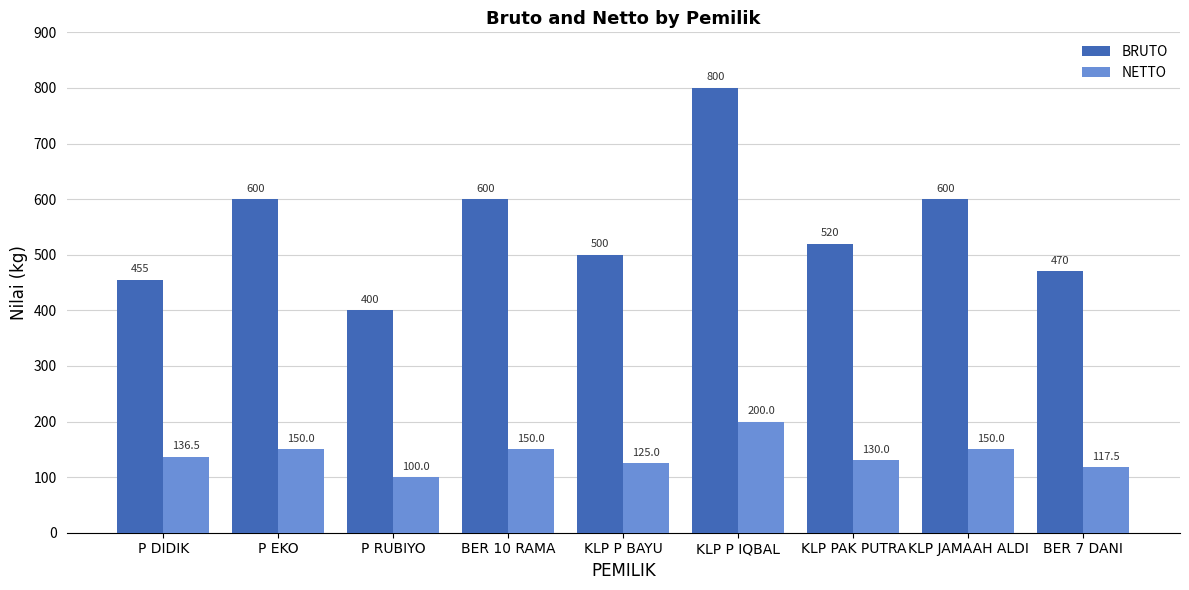

The value of BRUTO at KLP P IQBAL is 800.0. True or false?

True